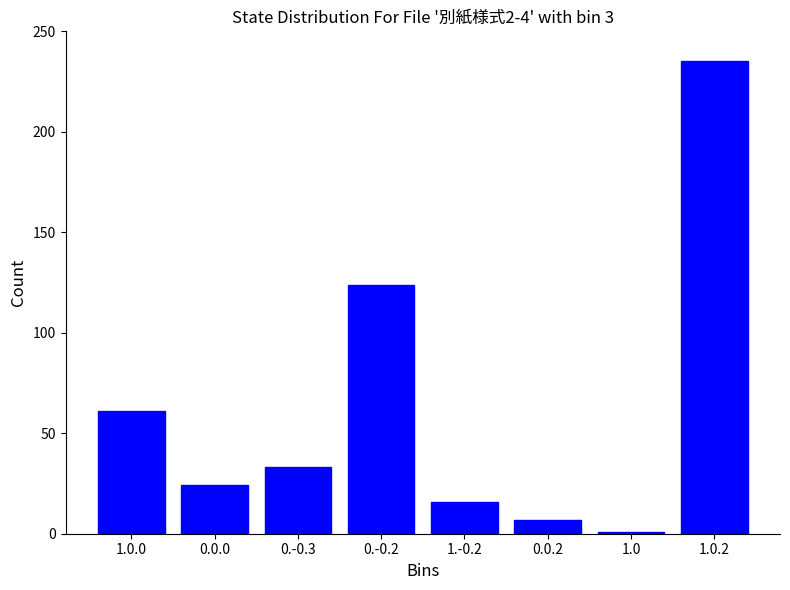

Reading left to right, extract all data points from this chart.

1.0.0=61	0.0.0=24	0.-0.3=33	0.-0.2=124	1.-0.2=16	0.0.2=7	1.0=1	1.0.2=235